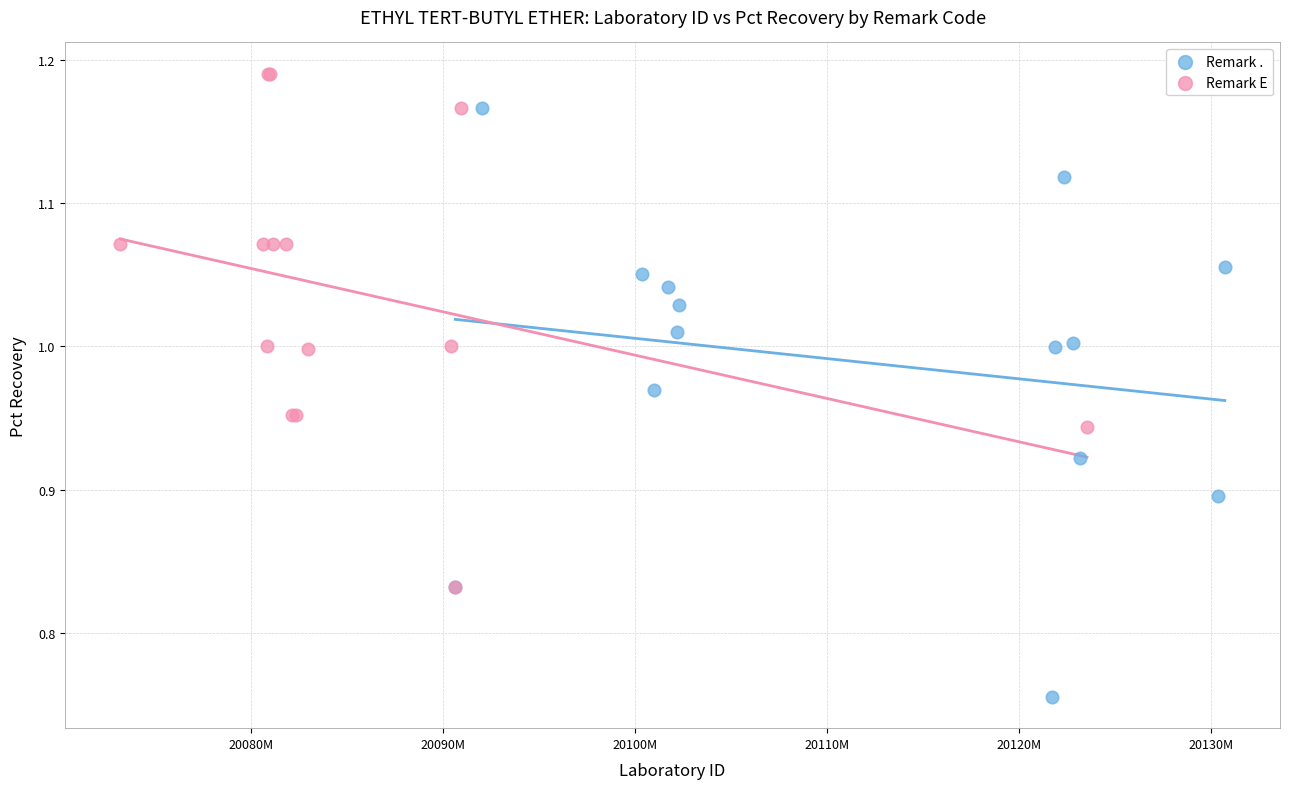

Which series has the largest Y range (max minus min)?

Remark .